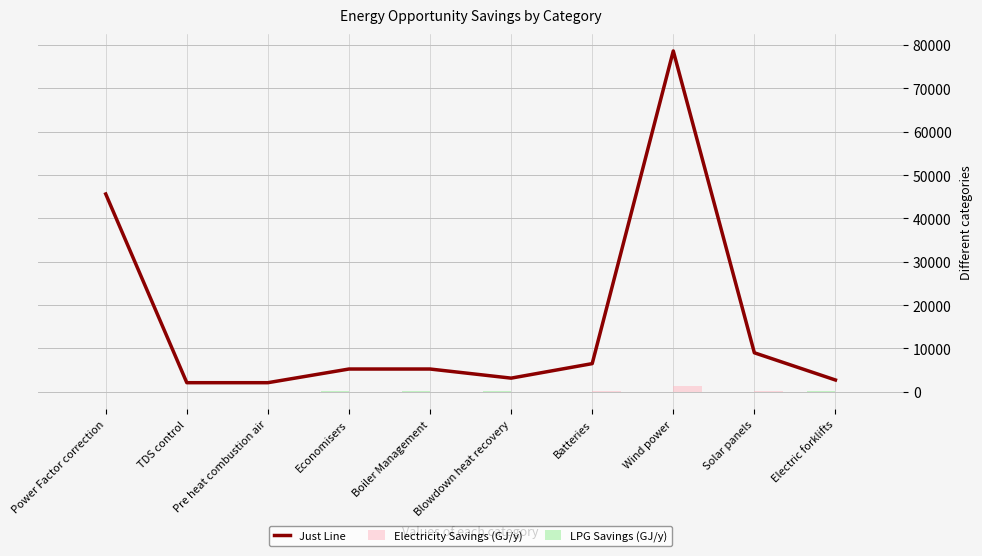

Reading left to right, extract all data points from this chart.

Just Line: Electric forklifts=2723.7	Solar panels=9000.7	Wind power=78619.0	Batteries=6500.6	Blowdown heat recovery=3153.0	Boiler Management=5255.0	Economisers=5255.0	Pre heat combustion air=2102.0	TDS control=2102.0	Power Factor correction=45625.0
Electricity Savings (GJ/y): Electric forklifts=-36.9	Solar panels=129.6	Wind power=1420.0	Batteries=108.0	Blowdown heat recovery=0.0	Boiler Management=0.0	Economisers=0.0	Pre heat combustion air=0.0	TDS control=0.0	Power Factor correction=0.0
LPG Savings (GJ/y): Electric forklifts=109.2	Solar panels=0.0	Wind power=0.0	Batteries=0.0	Blowdown heat recovery=85.3	Boiler Management=142.2	Economisers=142.2	Pre heat combustion air=56.9	TDS control=56.9	Power Factor correction=0.0